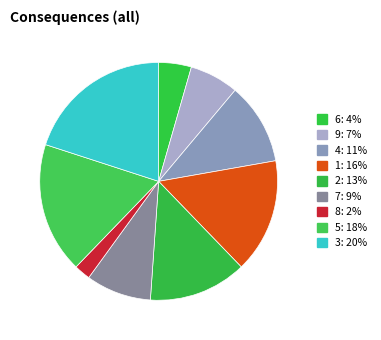

What is the smallest slice in the pie chart?

8